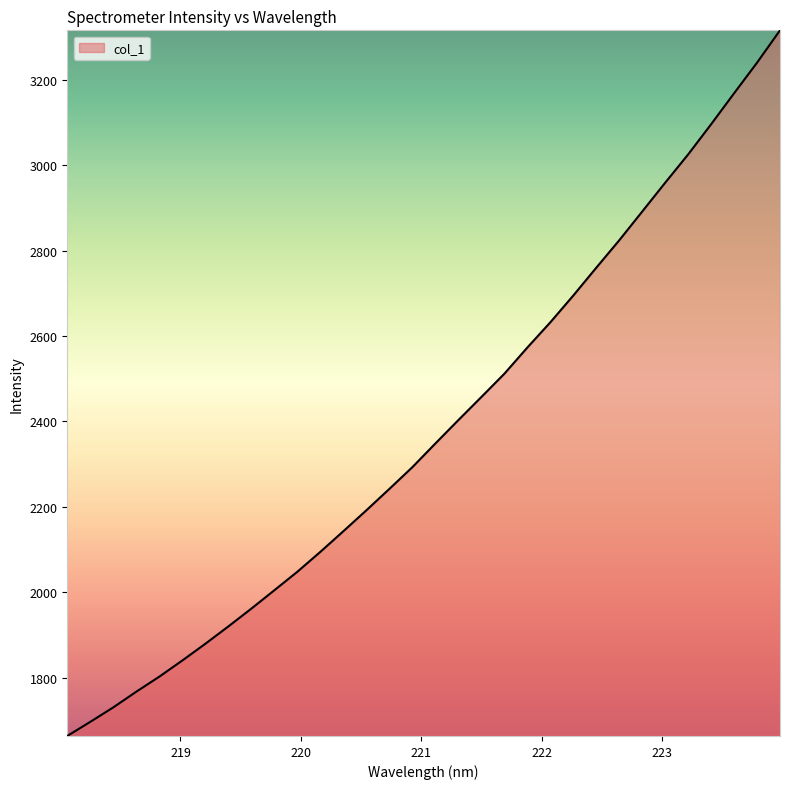

What is the difference between the maximum and minimum values?

1652.7